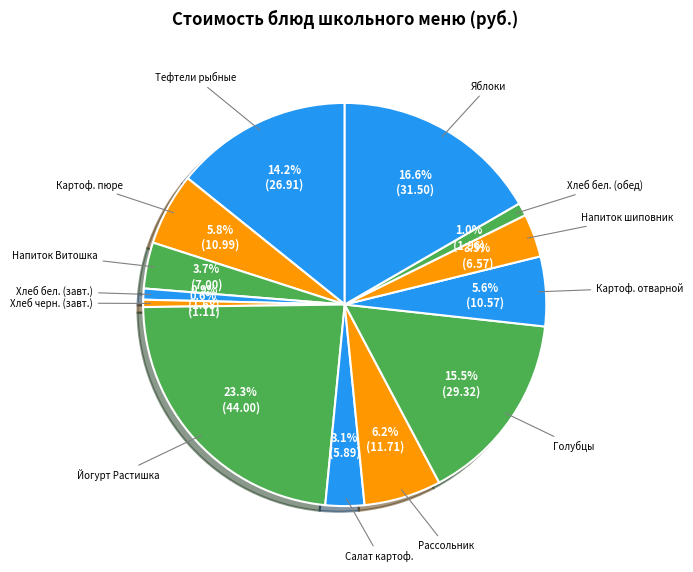

How many slices are in this pie chart?

13